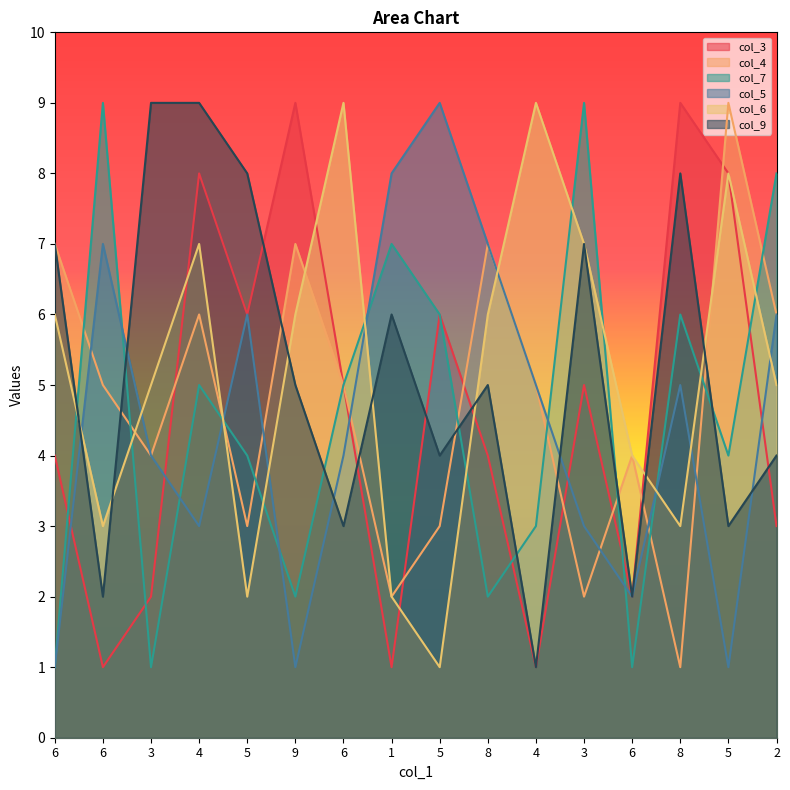

Where is col_4 nearest to the value 5?

6